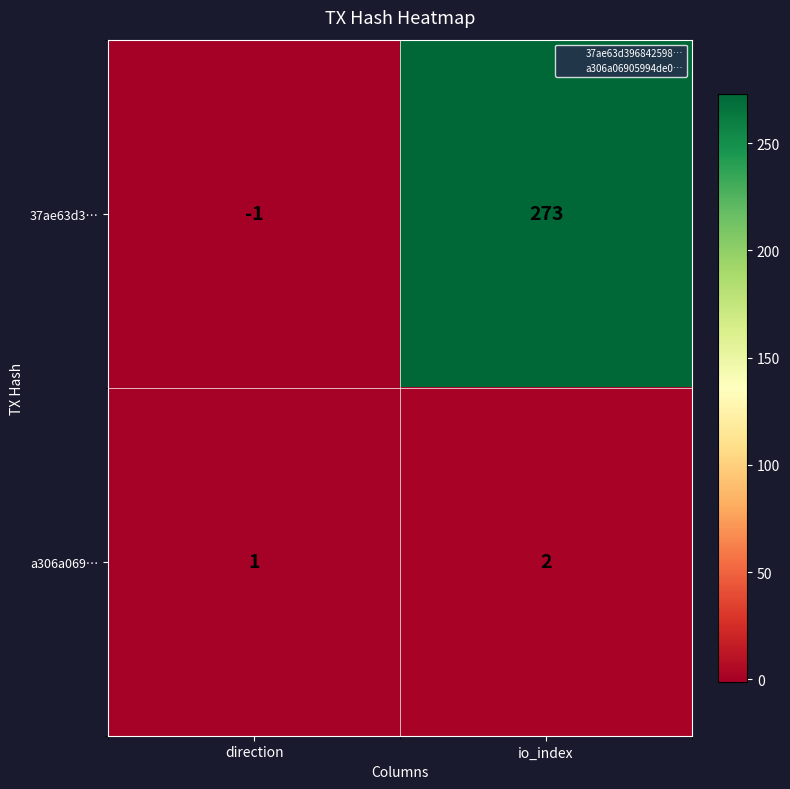

What is the difference between the highest and lowest values at io_index?

271